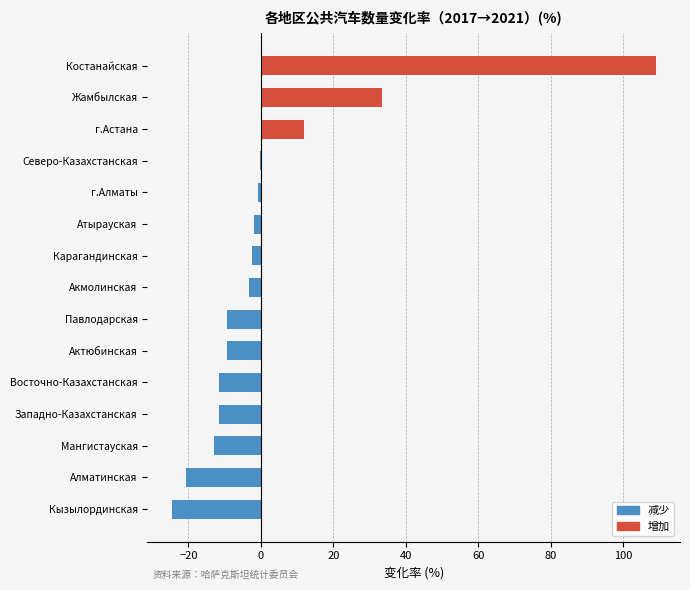

At which category does the chart reach its peak across all series?

Костанайская